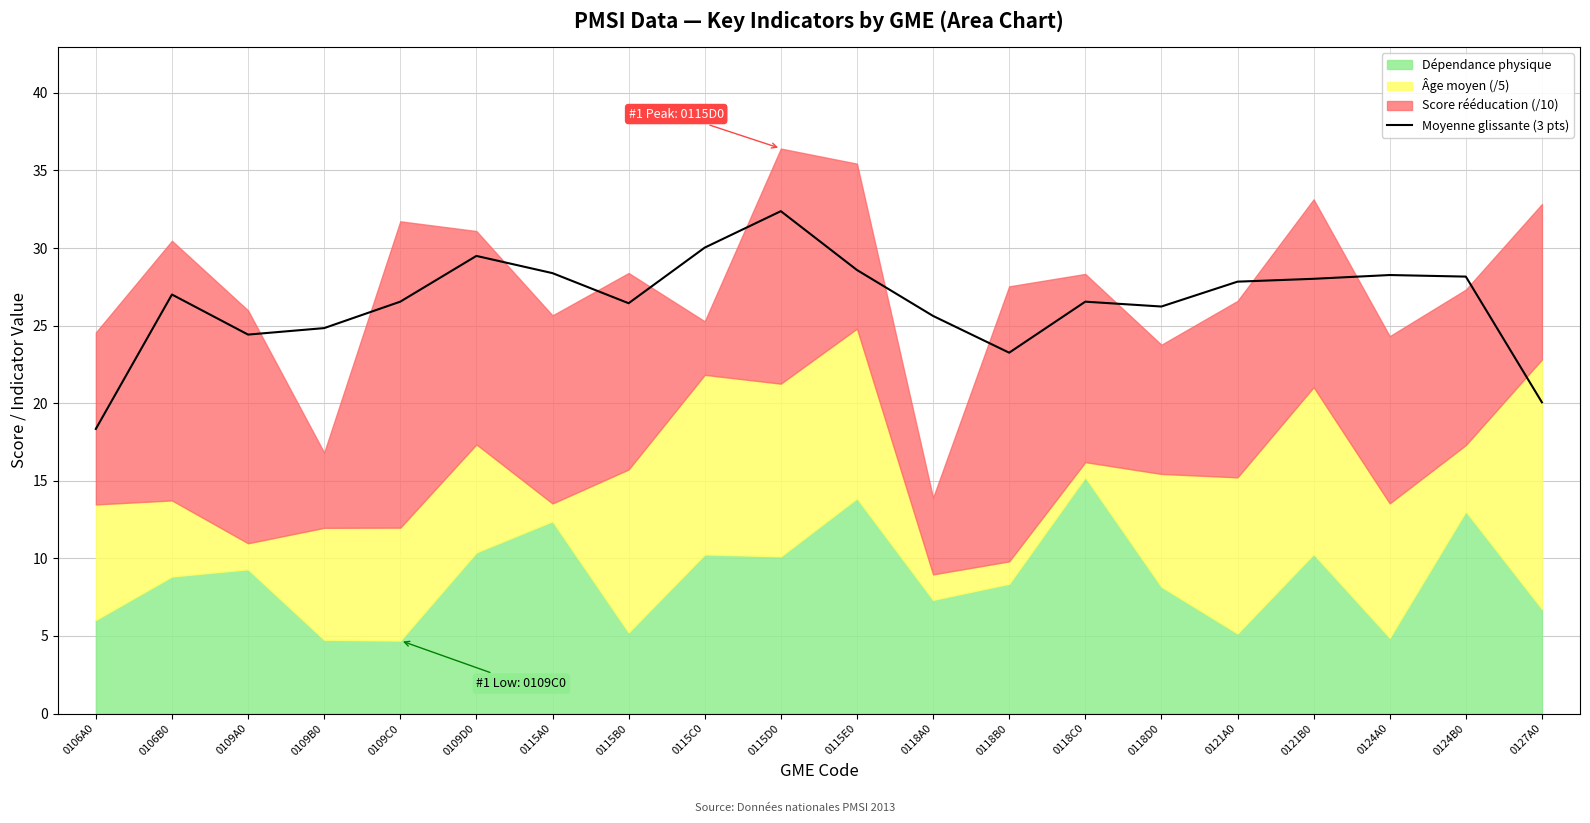

Is it true that Moyenne glissante (3 pts) equals 27.0 at 0106B0?

True